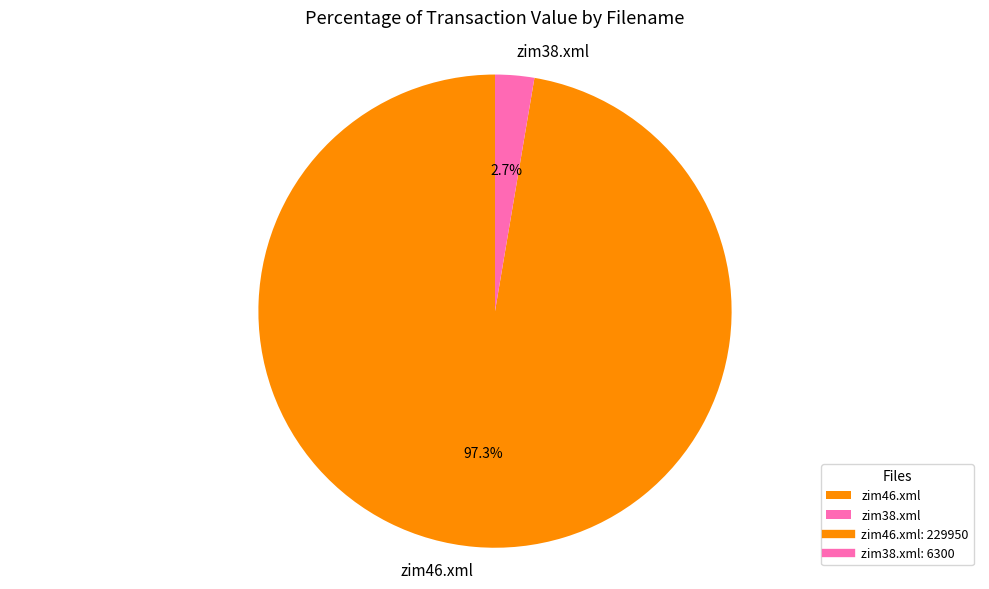

What percentage is the zim38.xml slice, to the nearest percent?

3%